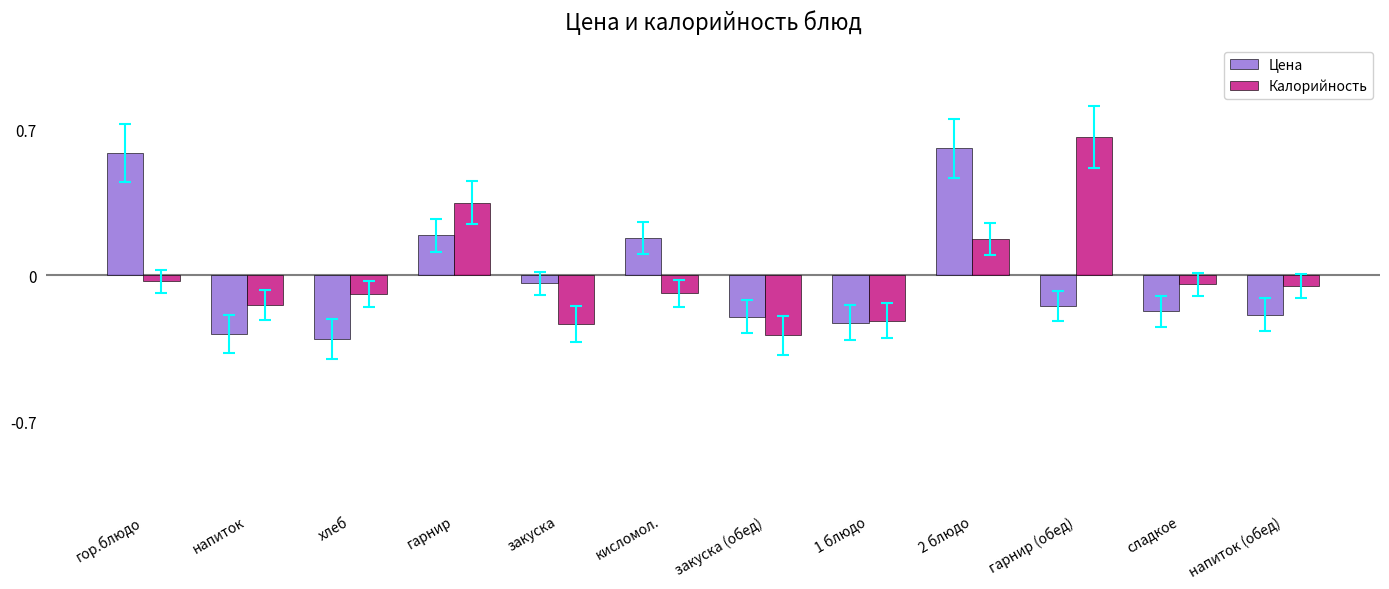

At which label does Калорийность reach its peak?

гарнир (обед)